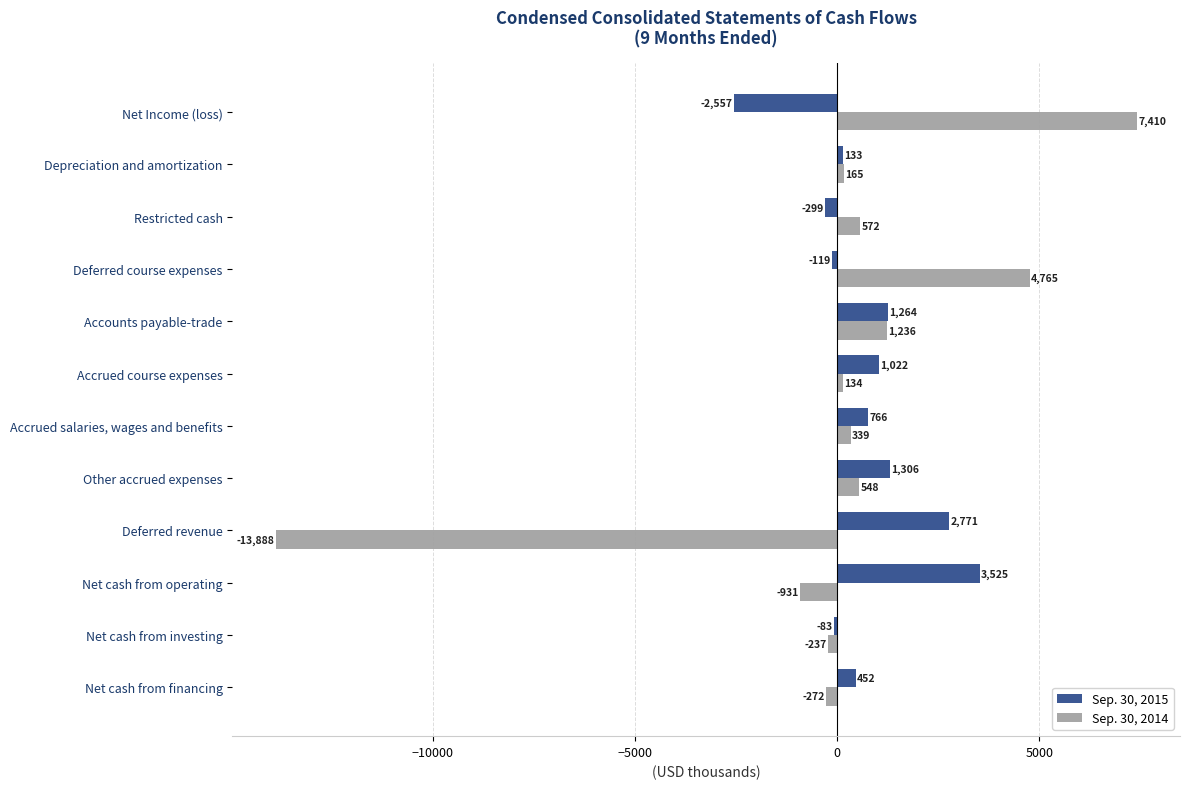

What is the total value across all series at Net cash from investing?

-320